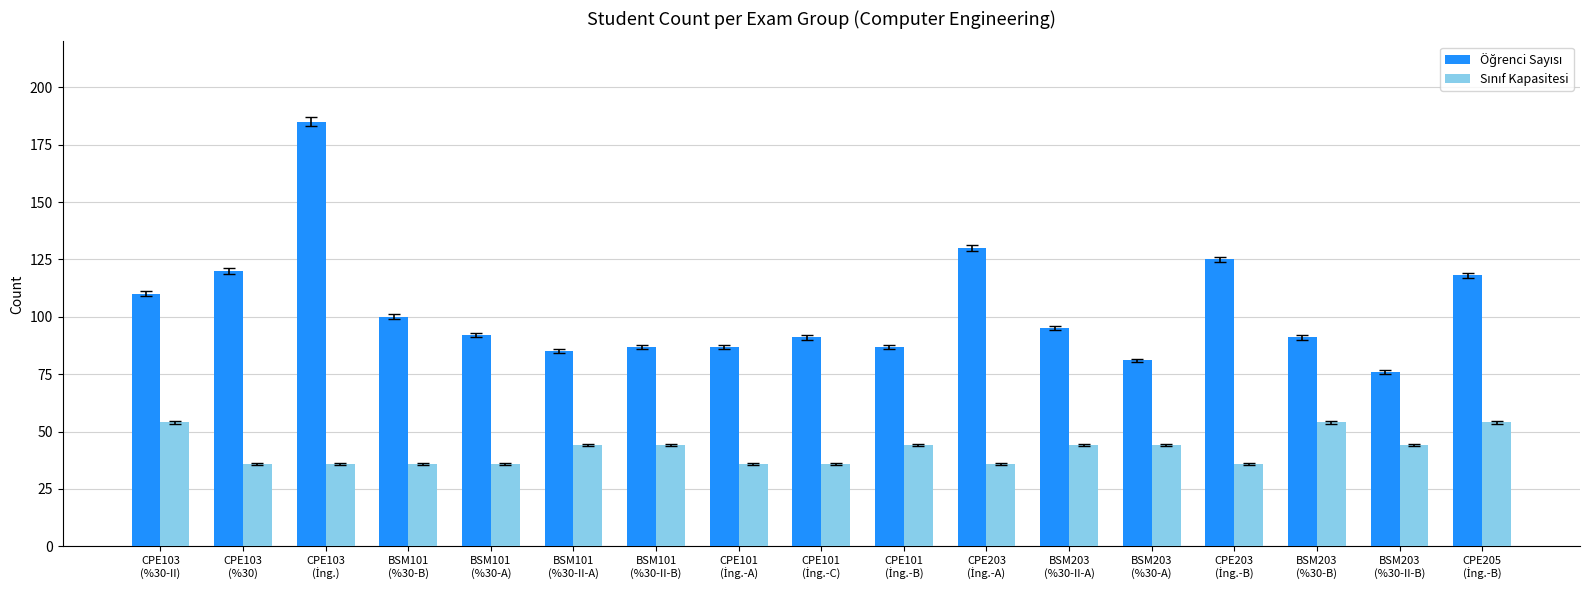

Are the bars grouped side by side (vs. stacked)?

Yes